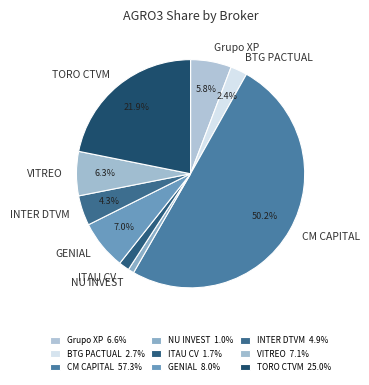

Is INTER DTVM the majority of the pie?

No